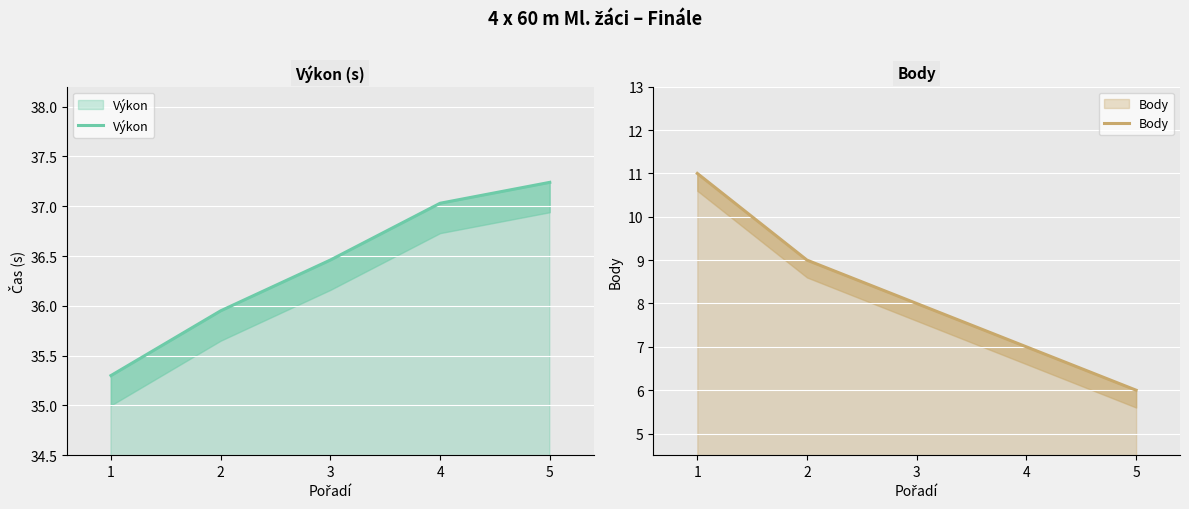

The Body series shows 6.0 at 5. True or false?

True